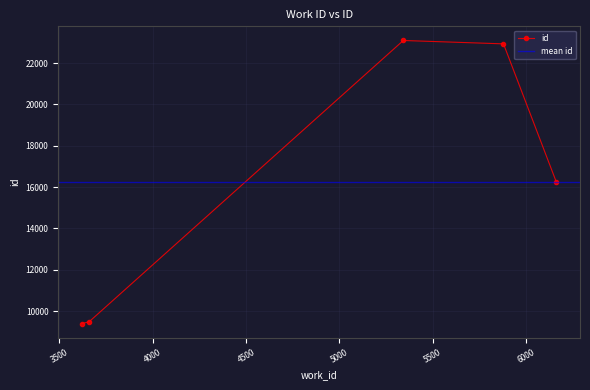

What is the value of the id point at the 2nd from the left?

9487